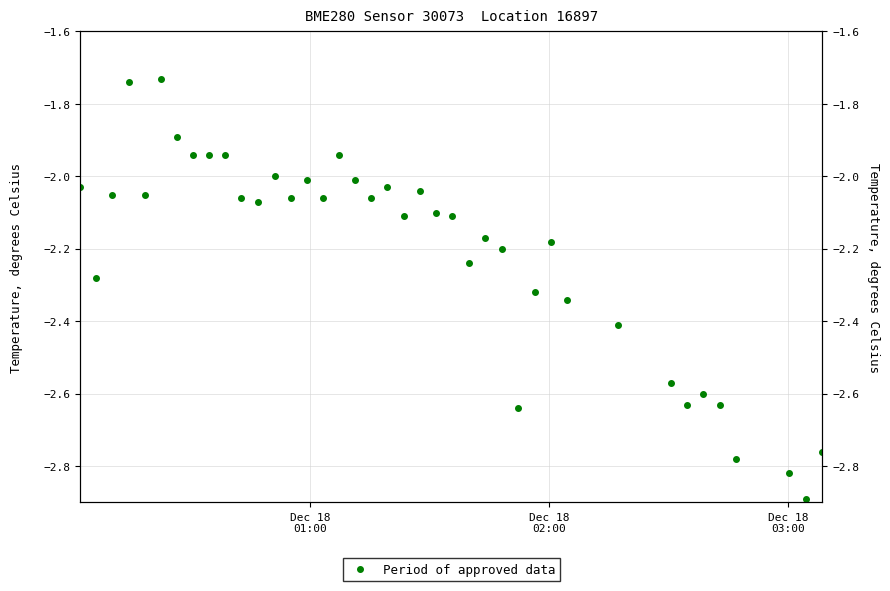

Is it true that the value at 37 is -1.4?

False